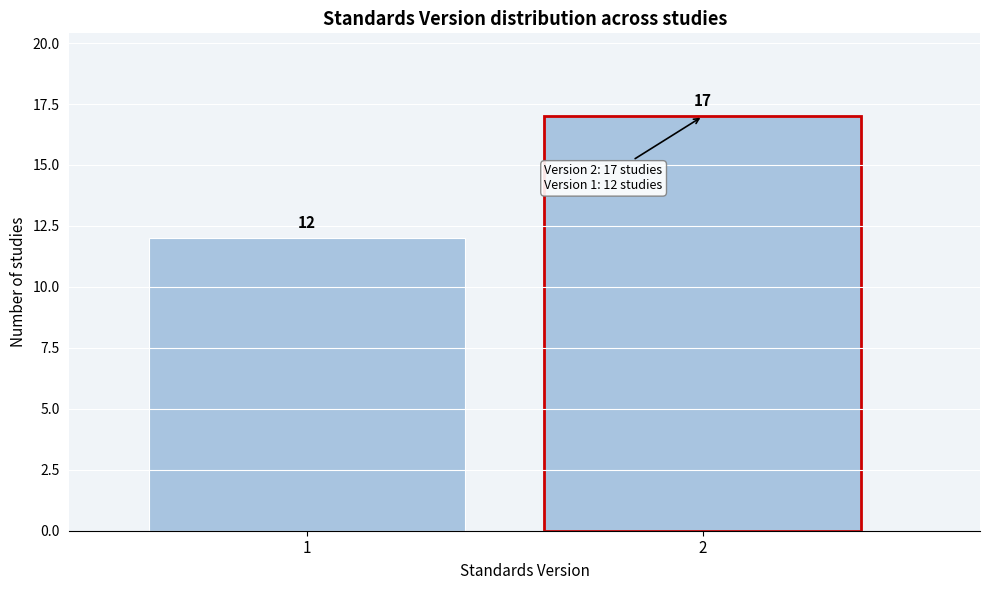

Reading left to right, what are all the values shown in this chart?

1=12	2=17